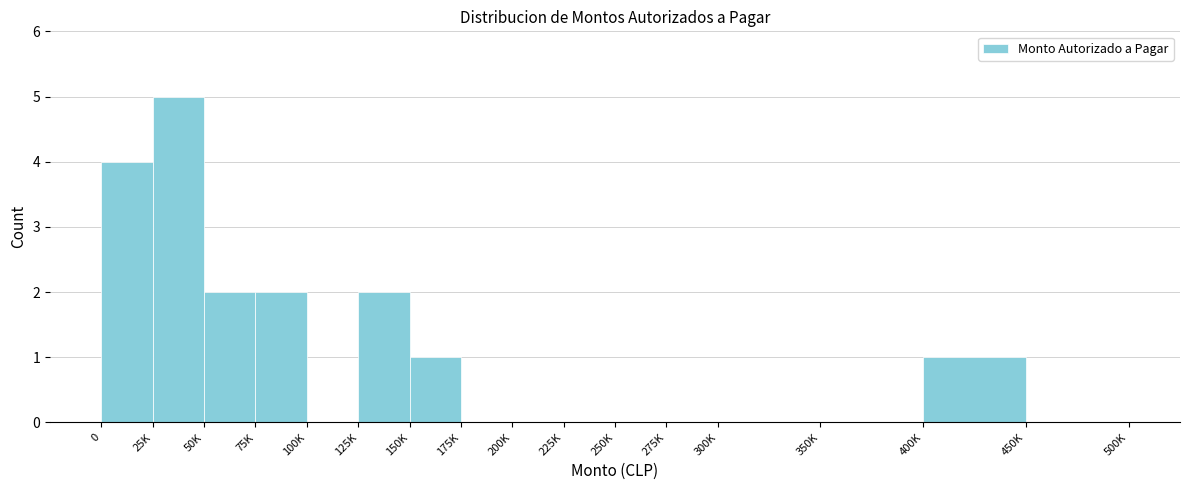

Reading left to right, what are all the values shown in this chart?

0=4	25K=5	50K=2	75K=2	100K=0	125K=2	150K=1	175K=0	200K=0	225K=0	250K=0	275K=0	300K=0	350K=0	400K=1	450K=0